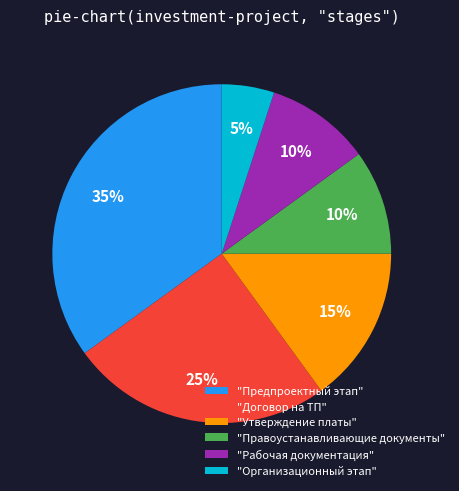

How many segments does this pie chart have?

6